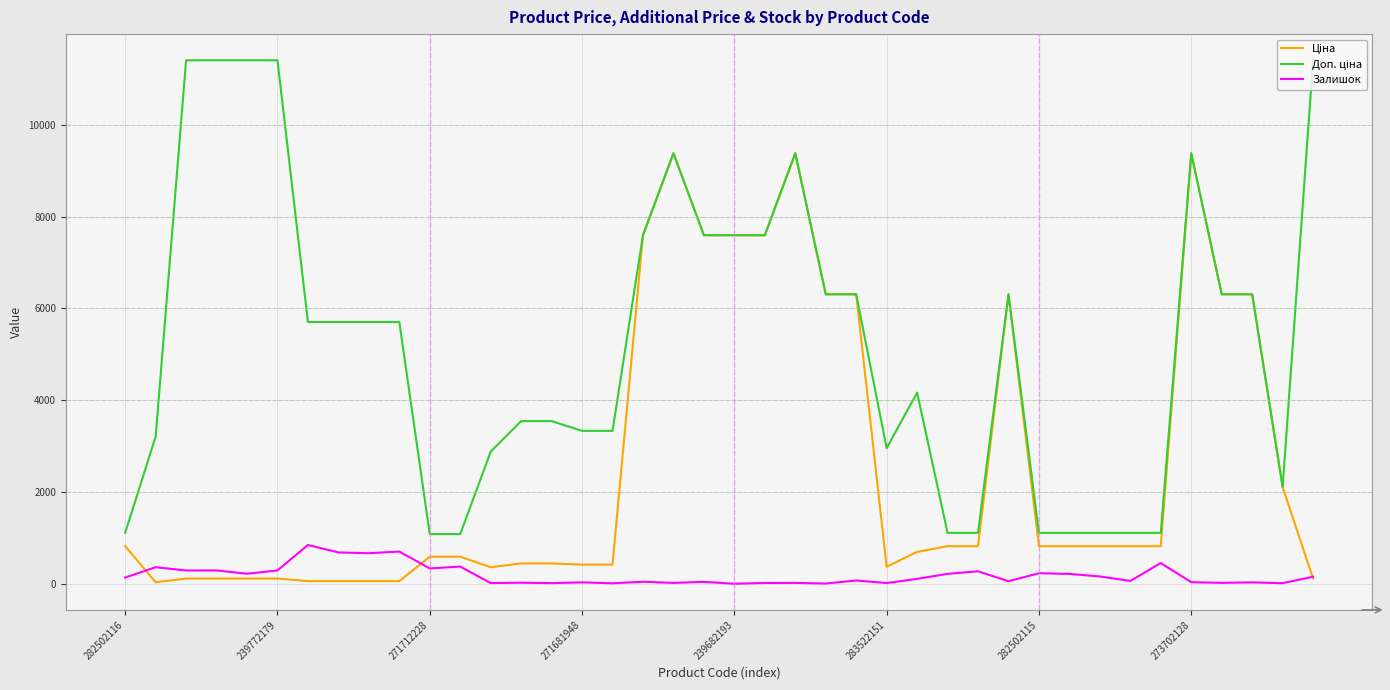

What is the maximum value shown in the chart?

11410.0